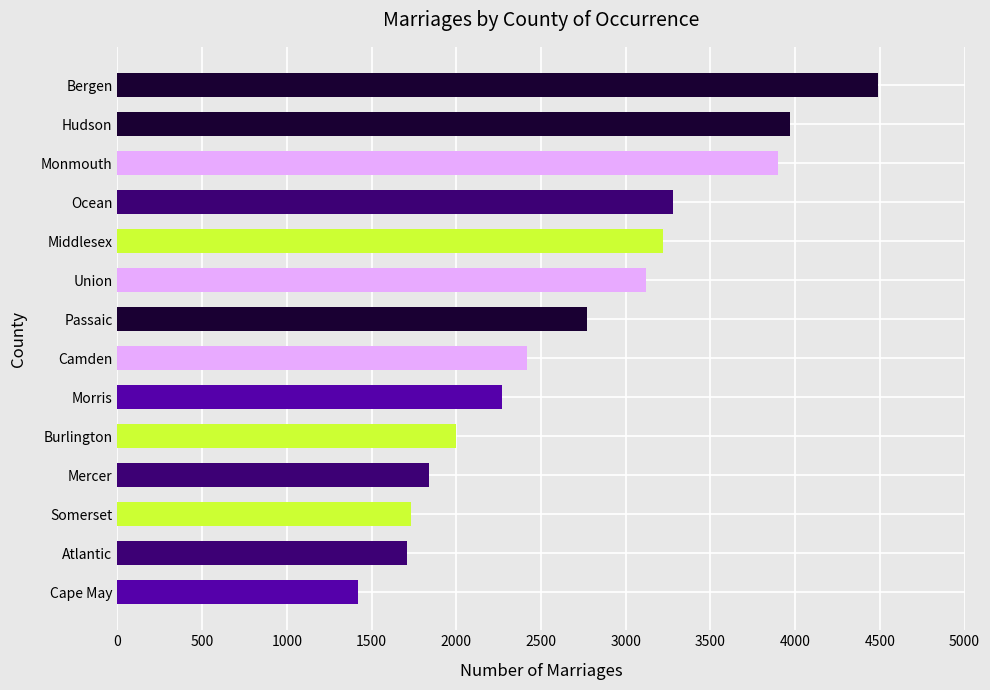

Is it true that the value at Cape May is 896?

False